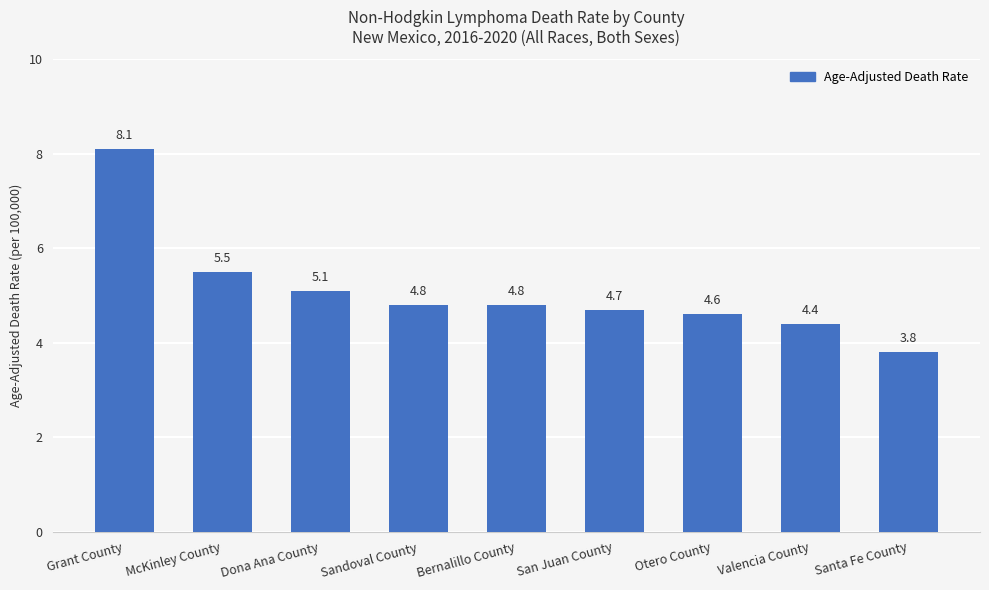

Reading right to left, transcribe all the data shown in this chart.

3.8	4.4	4.6	4.7	4.8	4.8	5.1	5.5	8.1